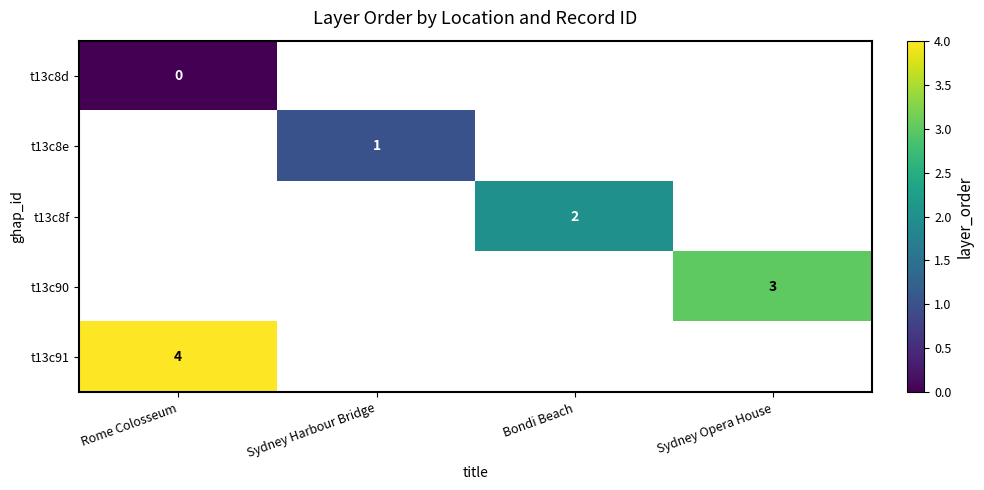

Is the value of t13c8d at Rome Colosseum greater than the value of t13c8e at Sydney Harbour Bridge?

No